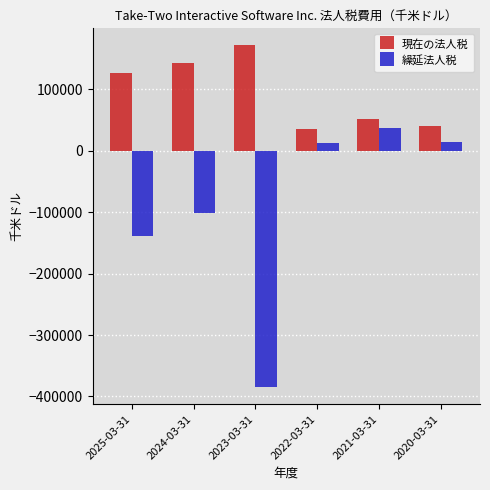

What are all the series names shown in the legend?

現在の法人税, 繰延法人税